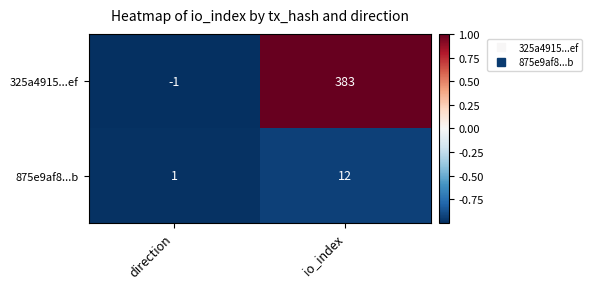

What is the average value of the 325a4915...ef series?

191